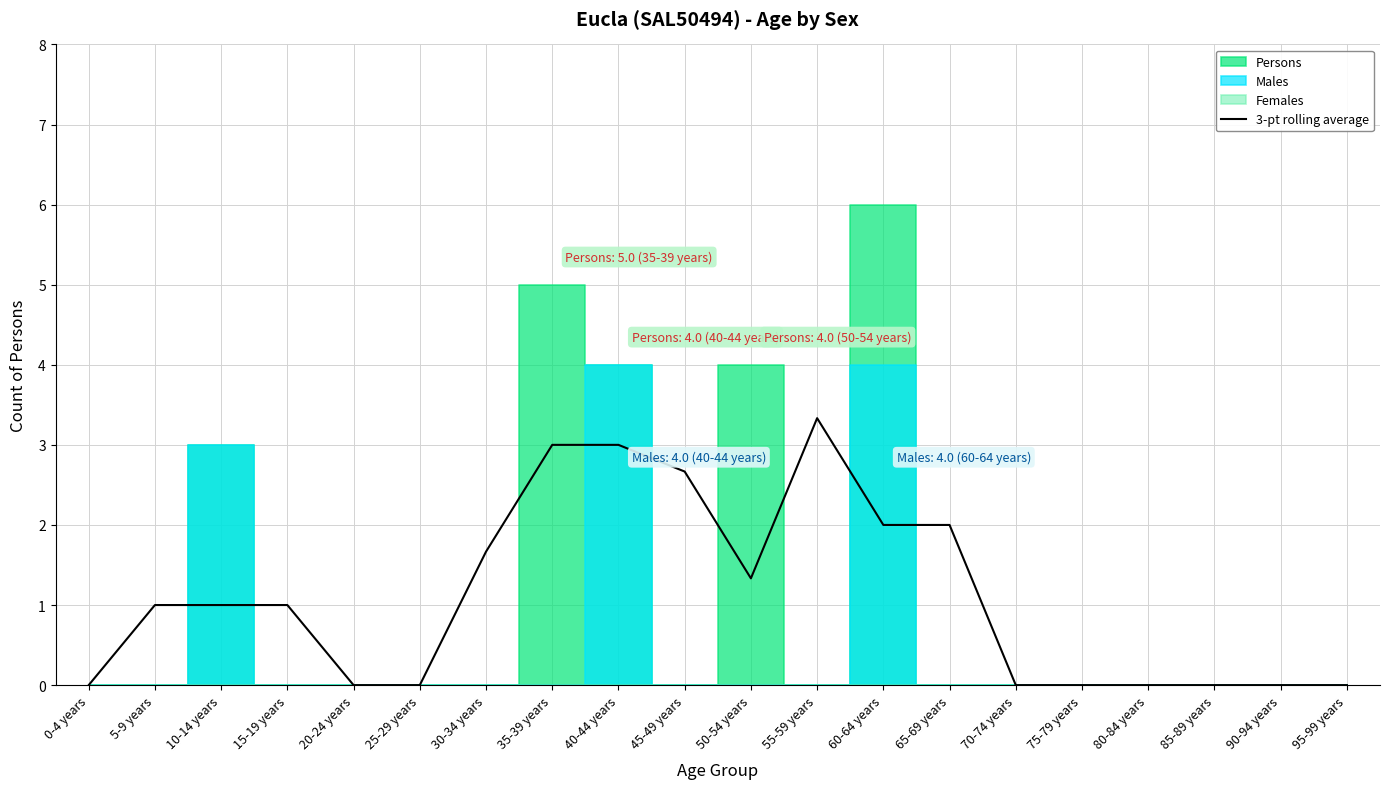

Reading right to left, extract all data points from this chart.

95-99 years=0.0	90-94 years=0.0	85-89 years=0.0	80-84 years=0.0	75-79 years=0.0	70-74 years=0.0	65-69 years=2.0	60-64 years=2.0	55-59 years=3.3	50-54 years=1.3	45-49 years=2.7	40-44 years=3.0	35-39 years=3.0	30-34 years=1.7	25-29 years=0.0	20-24 years=0.0	15-19 years=1.0	10-14 years=1.0	5-9 years=1.0	0-4 years=0.0